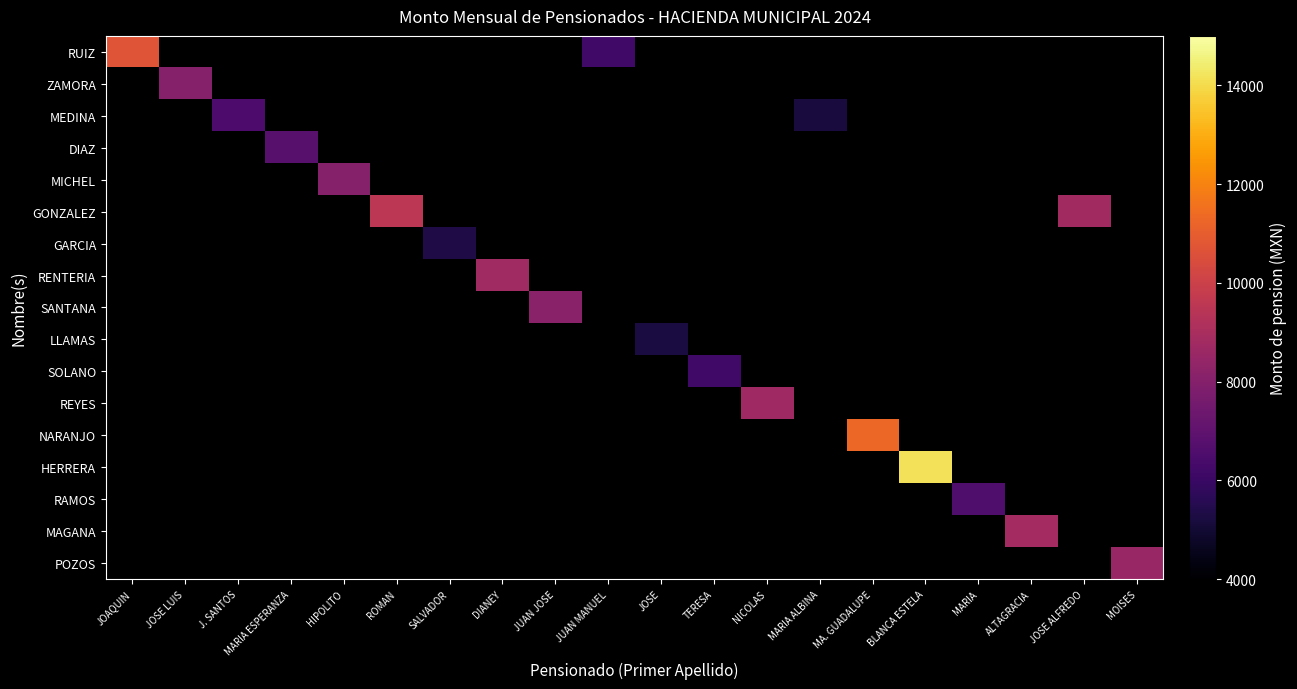

How many categories are shown in the chart?

20